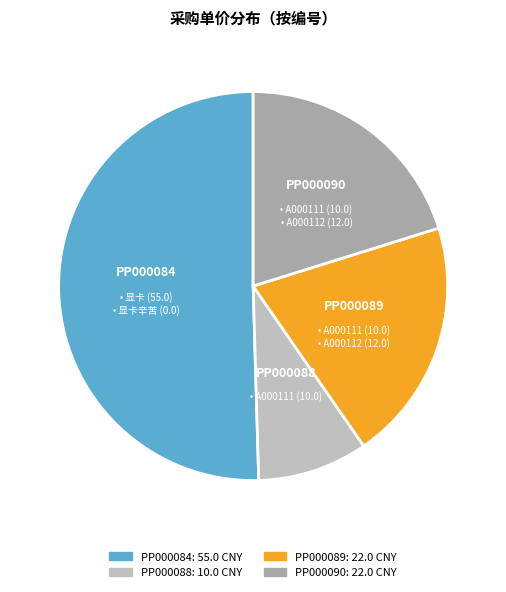

Does any single category account for the majority?

Yes